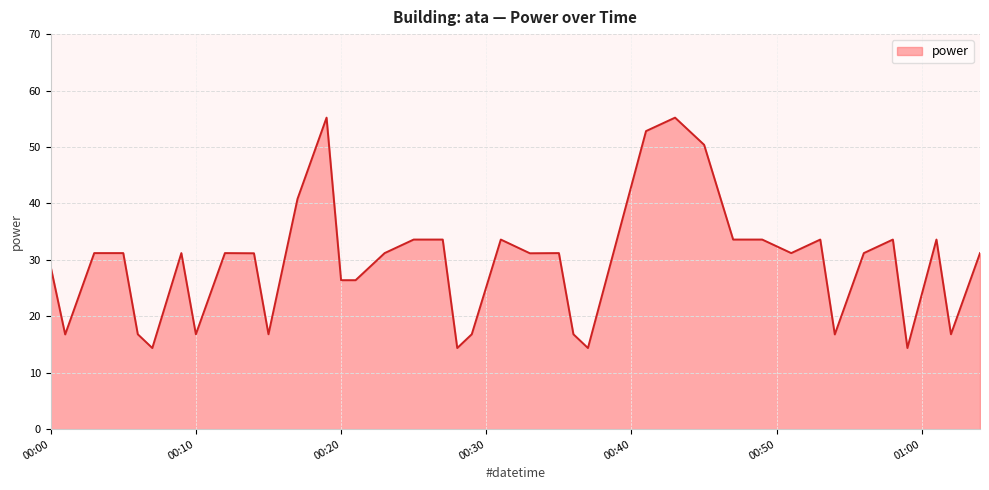

What is the minimum value shown in the chart?

14.4